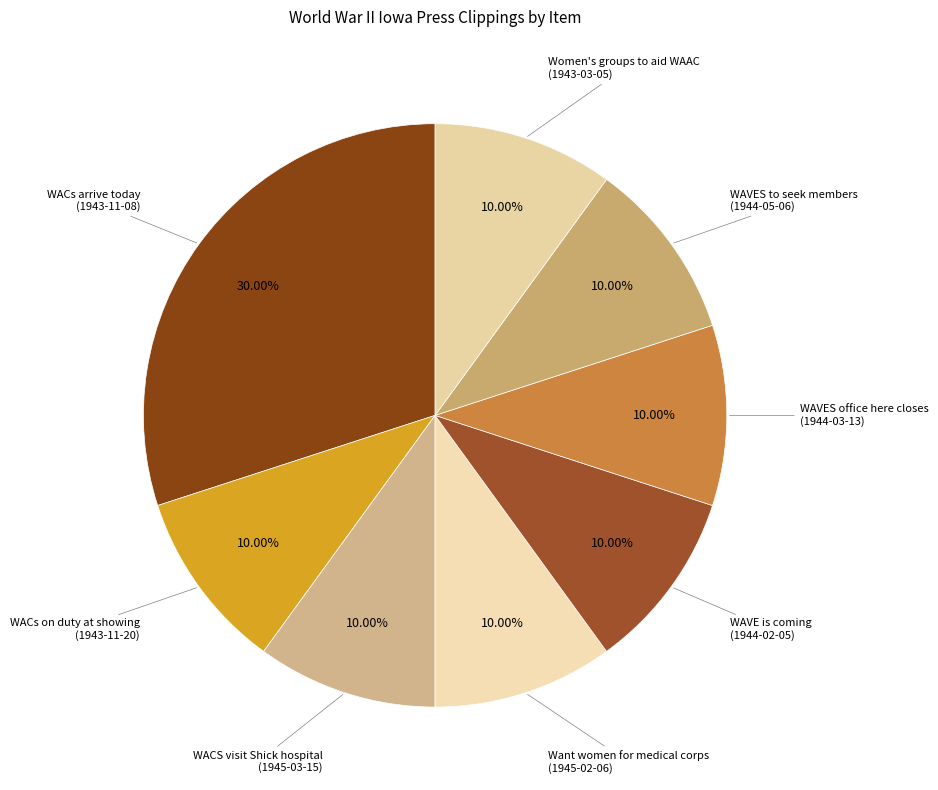

Is there any slice that represents more than half of the pie?

No